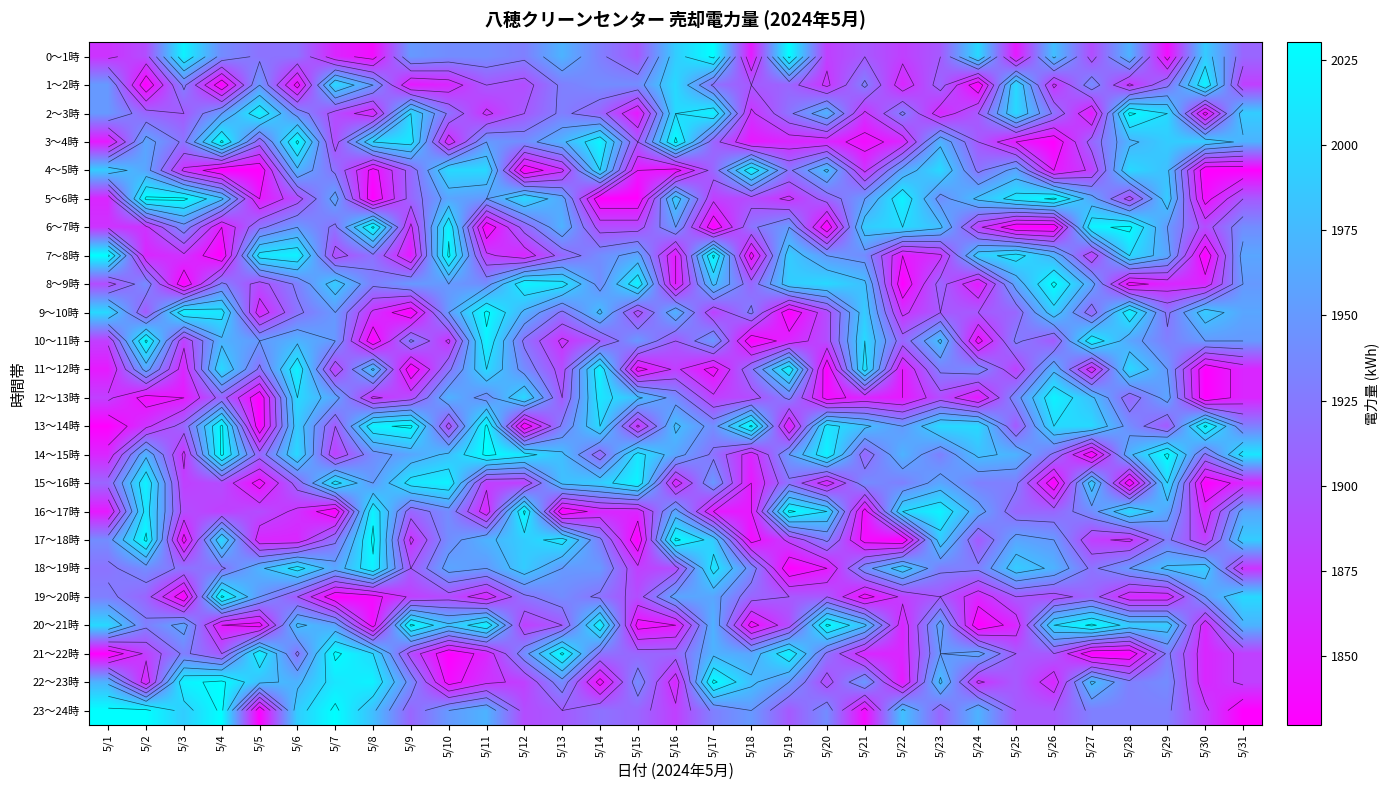

What is the total value across all series at 5/13?

46490